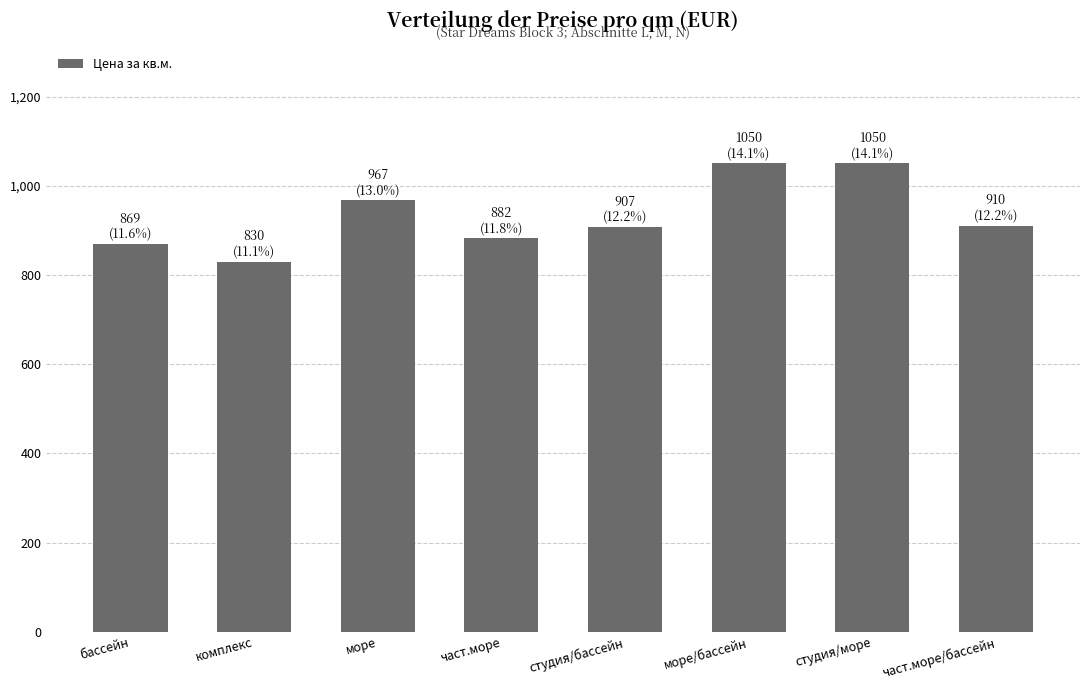

What is the difference between the values at море/бассейн and море?

83